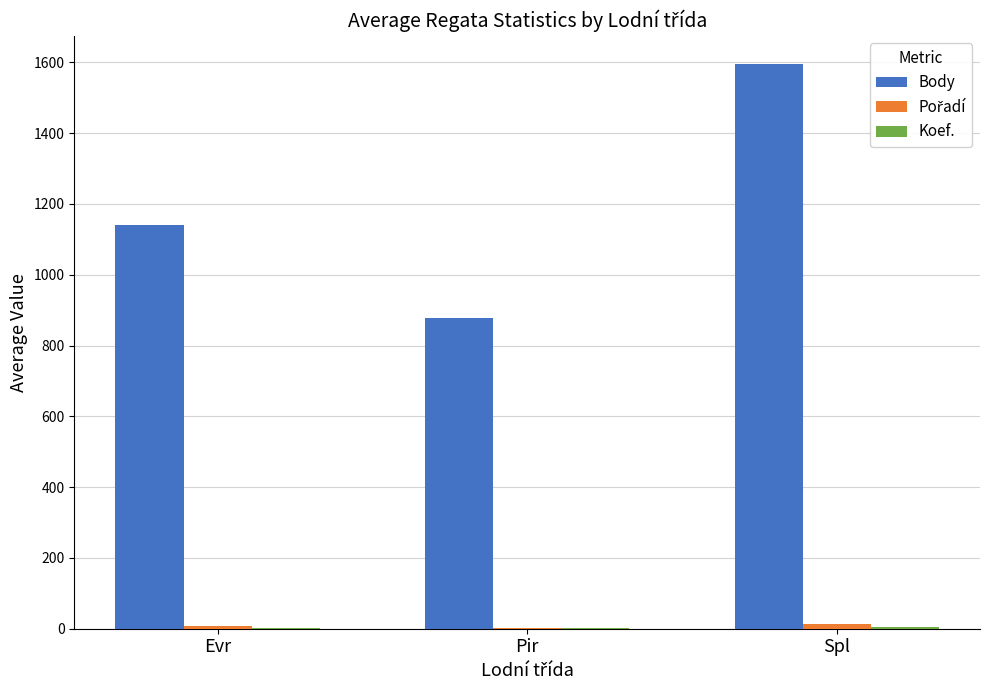

What is the sum of all Body values?

3614.1